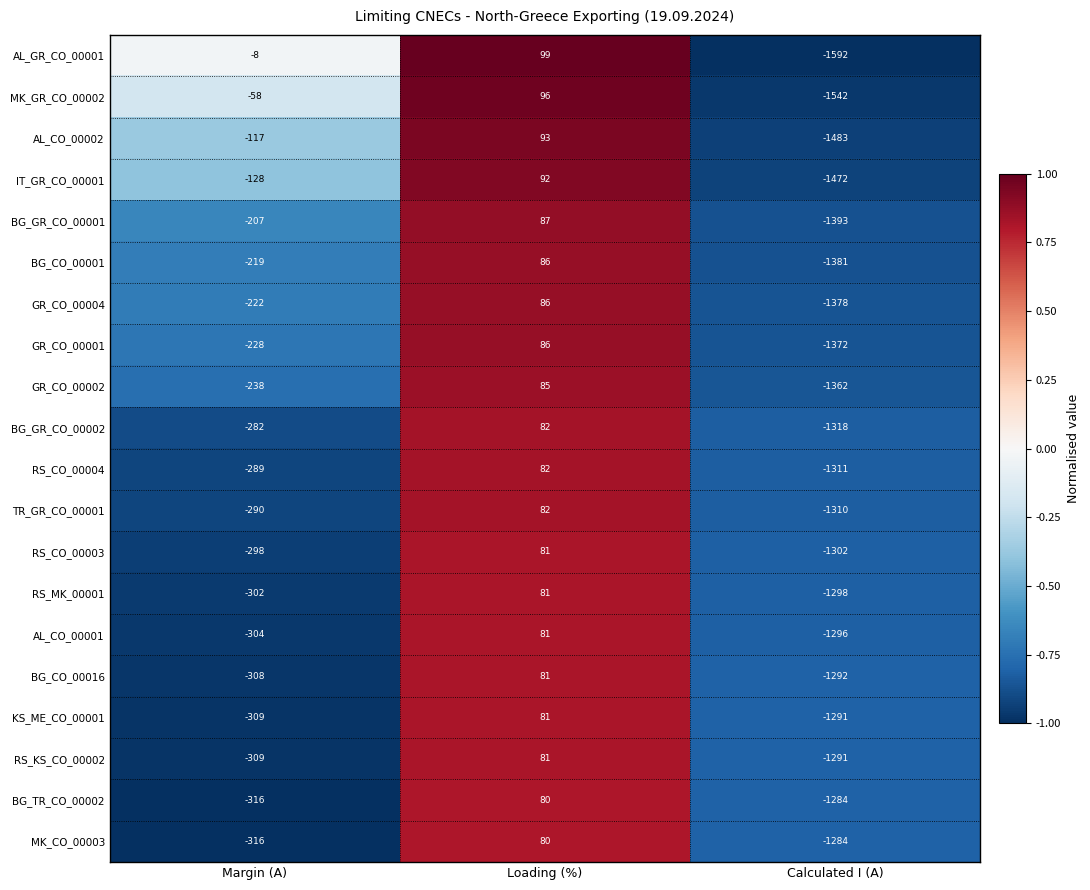

What is the difference between the second highest and minimum values in the BG_TR_CO_00002 series?

968